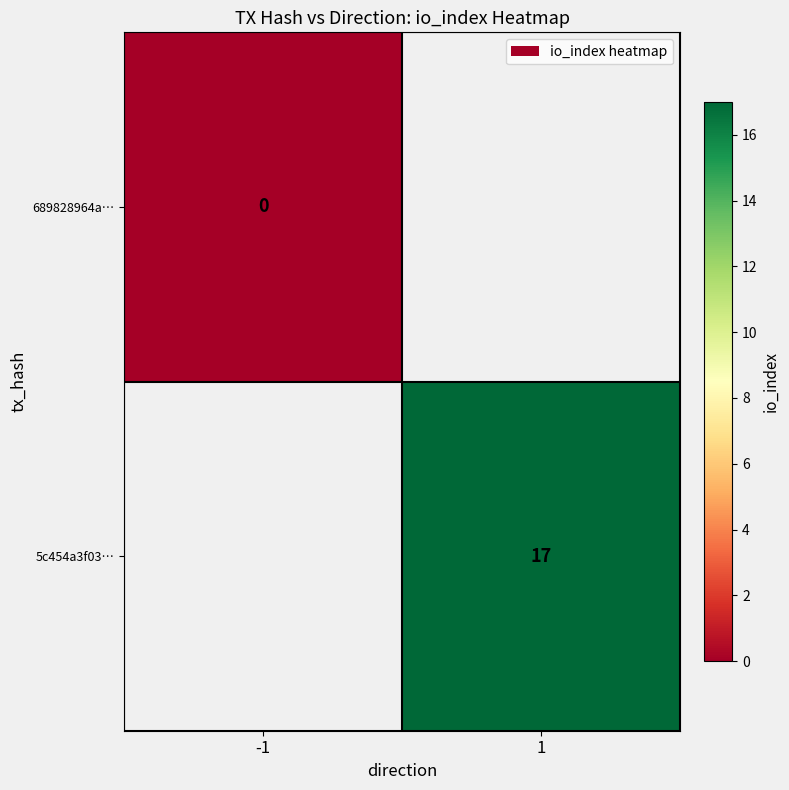

Which category has the highest value across all series?

1